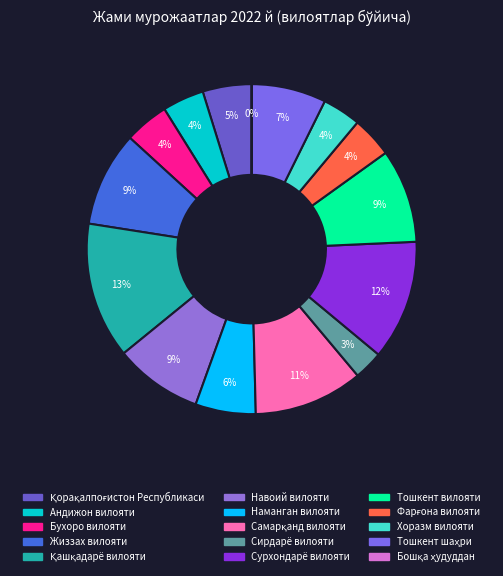

What is the ratio of the value at Фарғона вилояти to the value at Қорақалпоғистон Республикаси?

0.8